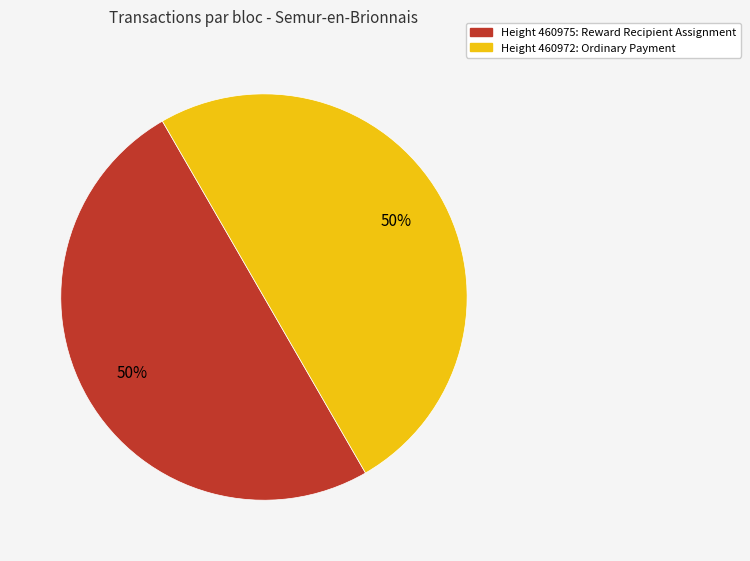

Which category has the biggest portion of the pie?

460972